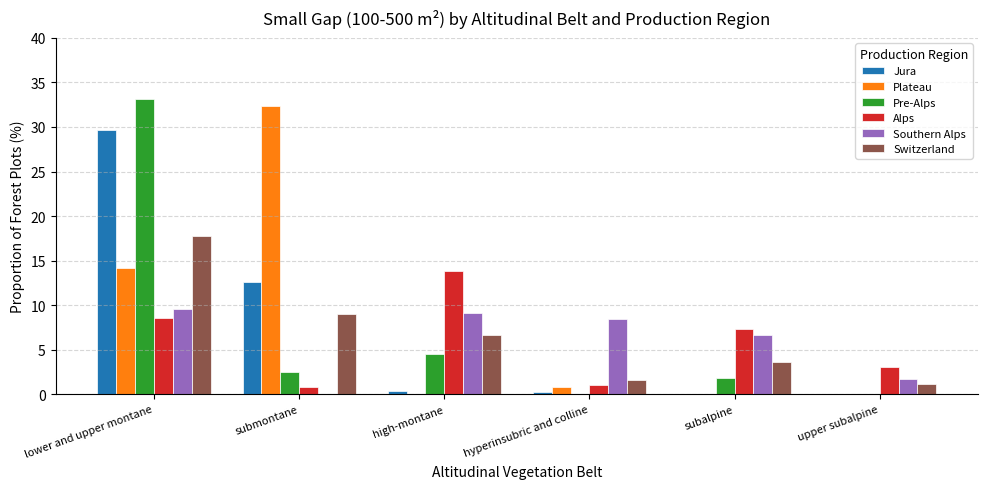

Between hyperinsubric and colline and subalpine, which series saw the biggest shift?

Alps